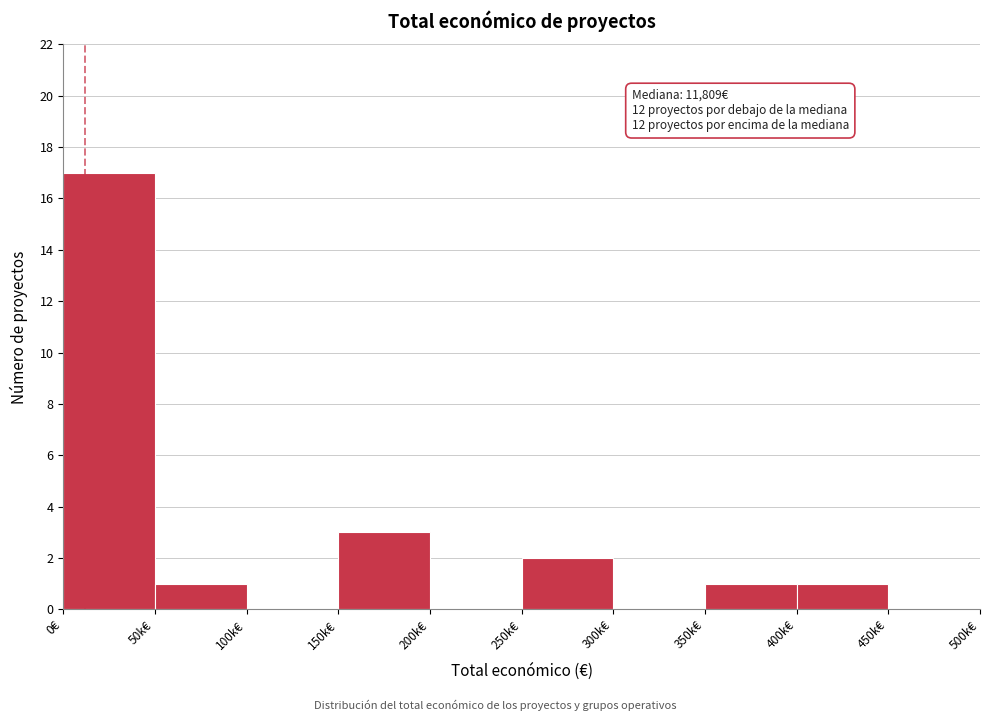

Reading left to right, transcribe all the data shown in this chart.

0€=17	50k€=1	100k€=0	150k€=3	200k€=0	250k€=2	300k€=0	350k€=1	400k€=1	450k€=0